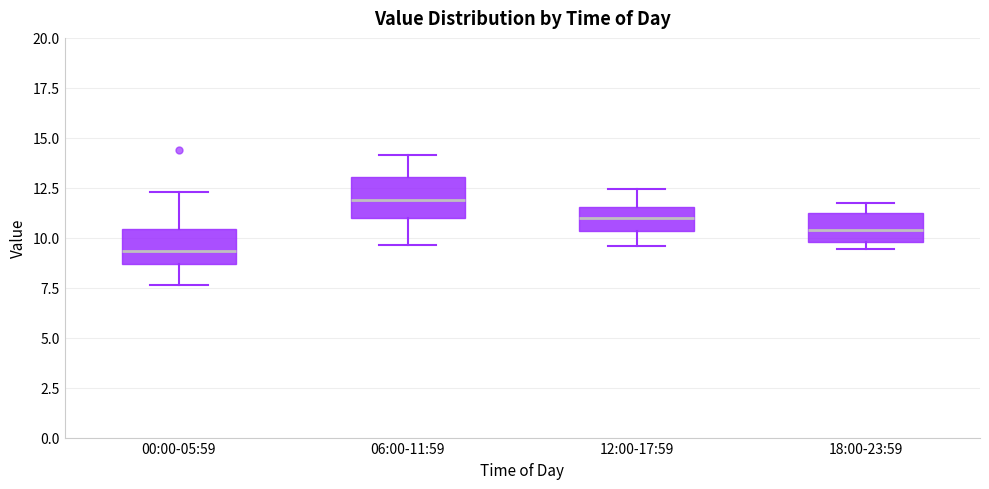

Reading left to right, transcribe this box plot: for each box, give where its median line is, the range the box spans, and where its two whiskers end, as read against the y-axis. The values are not printed on the chart, so give them approximately, as read against the axis.

00:00-05:59: median 9.5, box 8.5 to 10.5, whiskers 7.5 to 12.5
06:00-11:59: median 12.0, box 11.0 to 13.0, whiskers 9.5 to 14.0
12:00-17:59: median 11.0, box 10.5 to 11.5, whiskers 9.5 to 12.5
18:00-23:59: median 10.5, box 10.0 to 11.5, whiskers 9.5 to 11.5 (just above the box's upper edge)